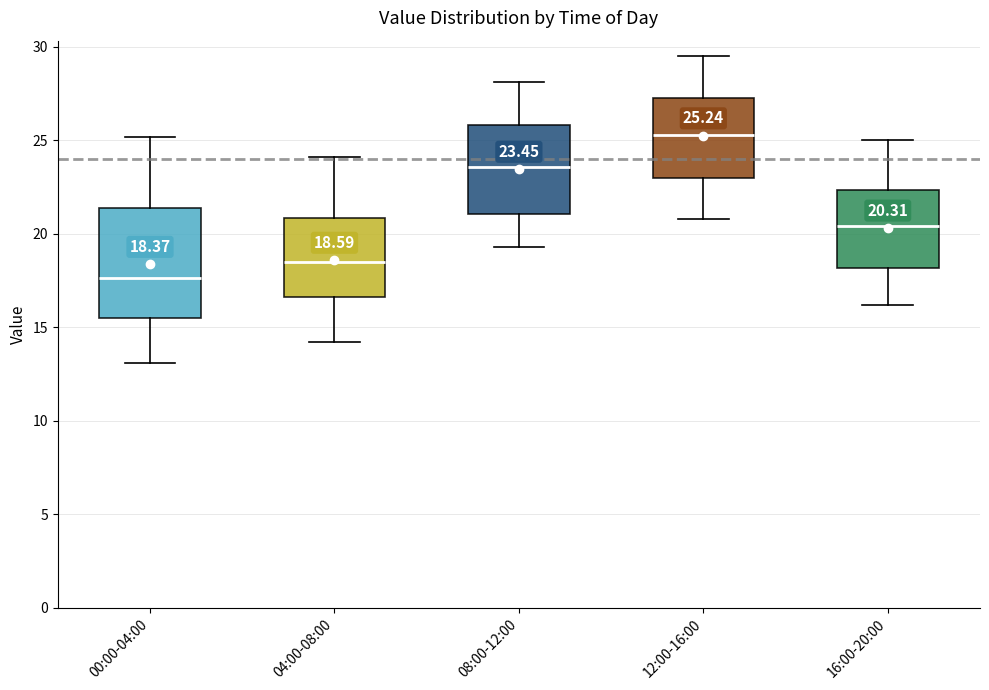

Which box's median line is the highest?

12:00-16:00